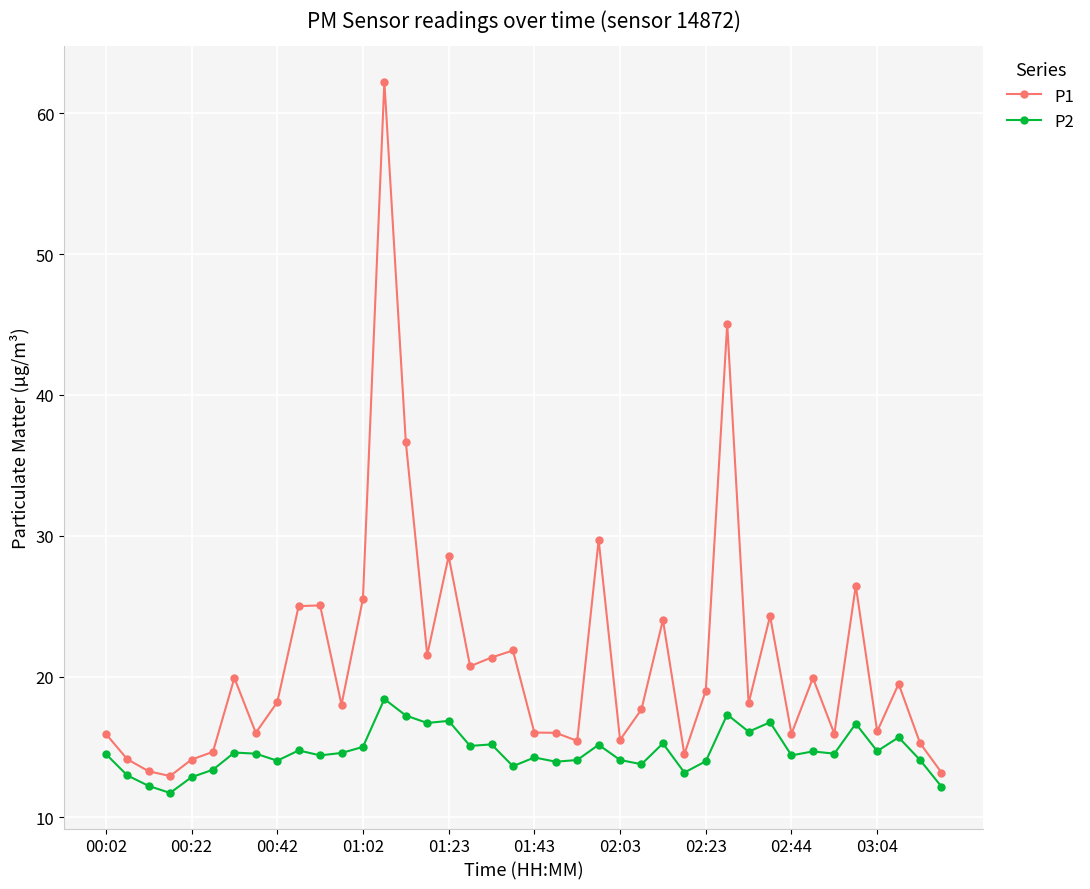

True or false: P2 and P1 intersect in this chart.

False